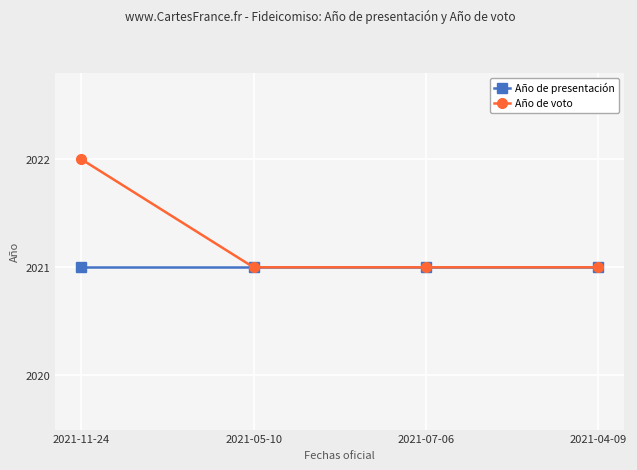

What is the total value across all series at 2021-07-06?

4042